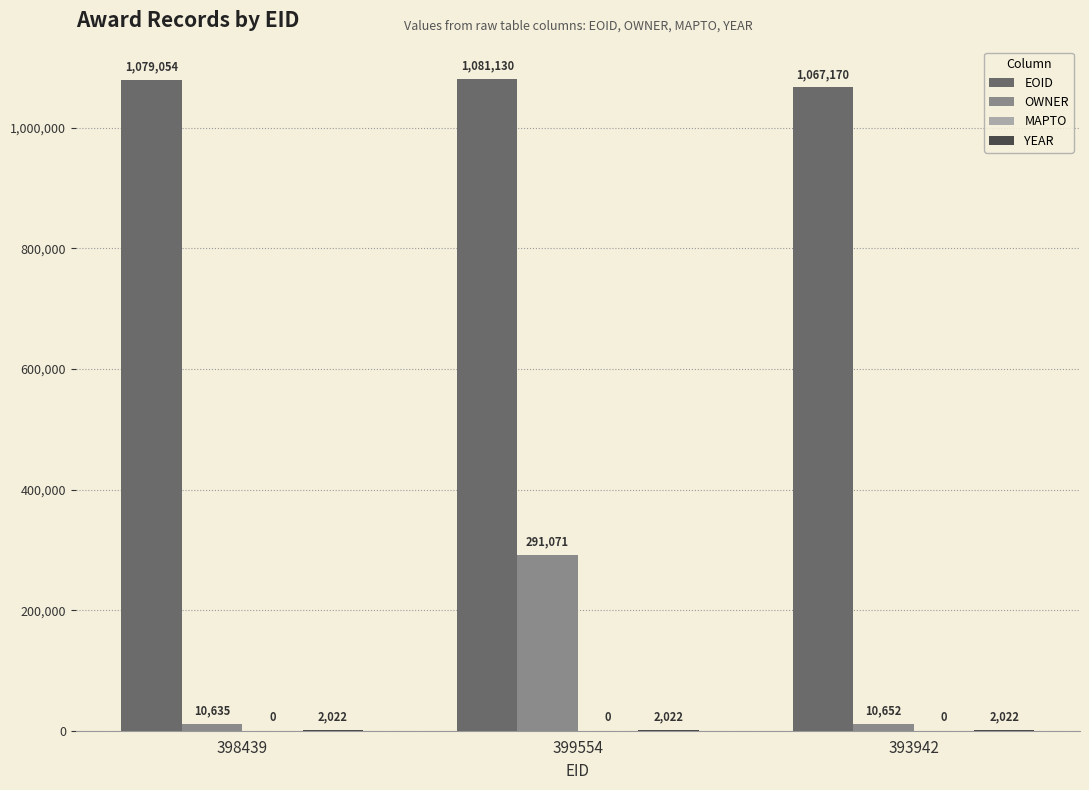

Which series has the largest range (max minus min)?

OWNER